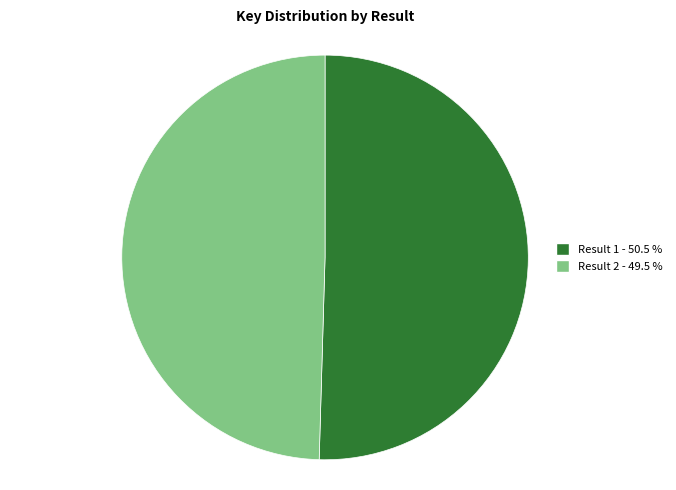

Count the number of slices in the pie.

2